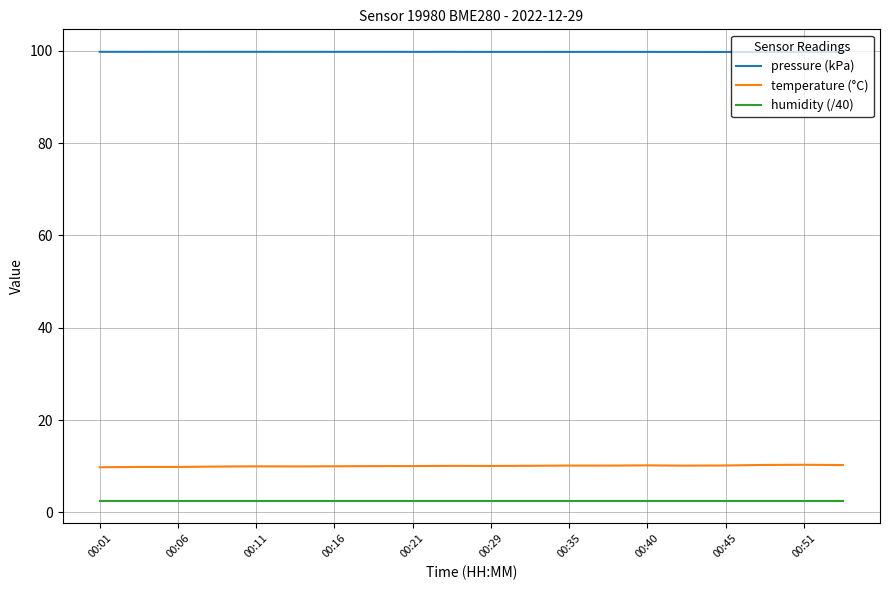

What is the lowest value of the pressure (kPa) series?

99.7